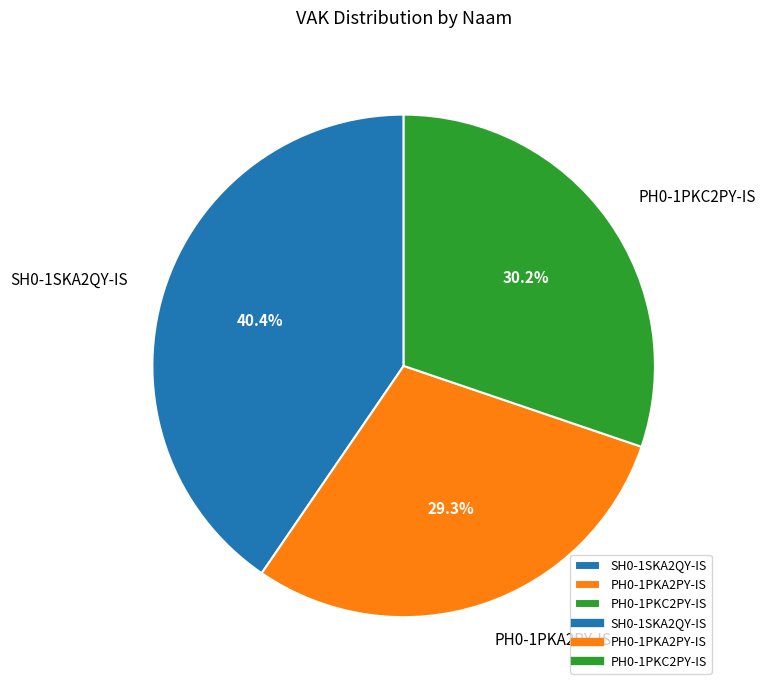

Is the sum of PH0-1PKA2PY-IS and PH0-1PKC2PY-IS greater than half?

Yes